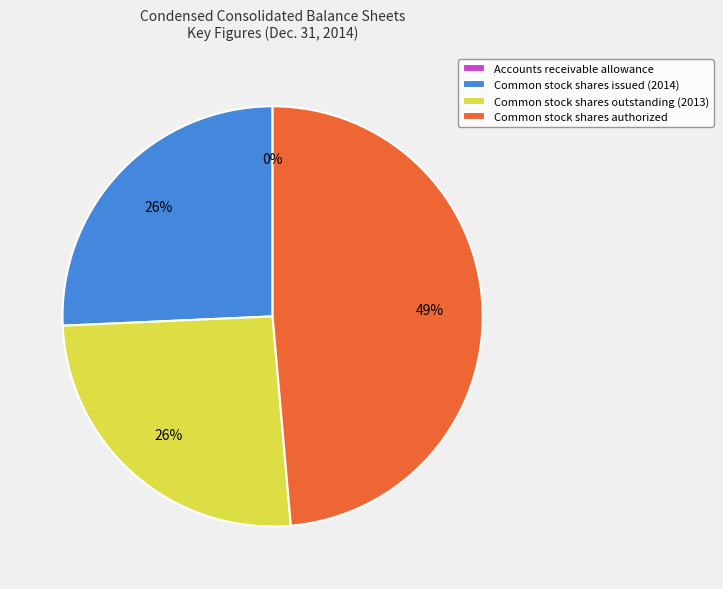

True or false: Common stock shares authorized accounts for 54% of the total.

False